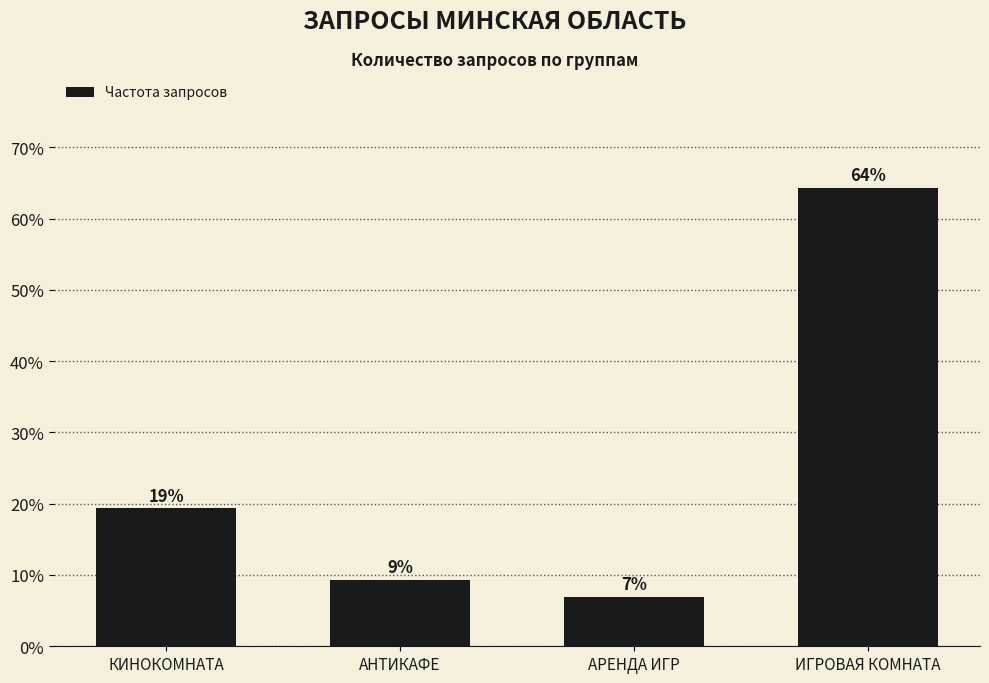

Which label corresponds to the smallest value in the chart?

АРЕНДА ИГР